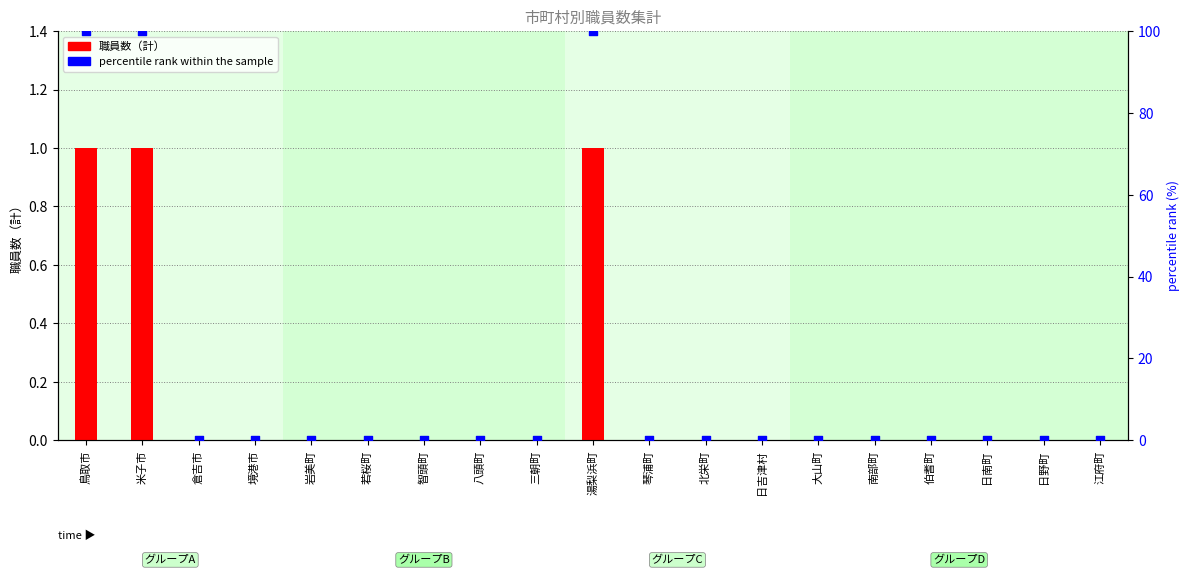

Which series contains the highest Y value?

percentile rank within the sample